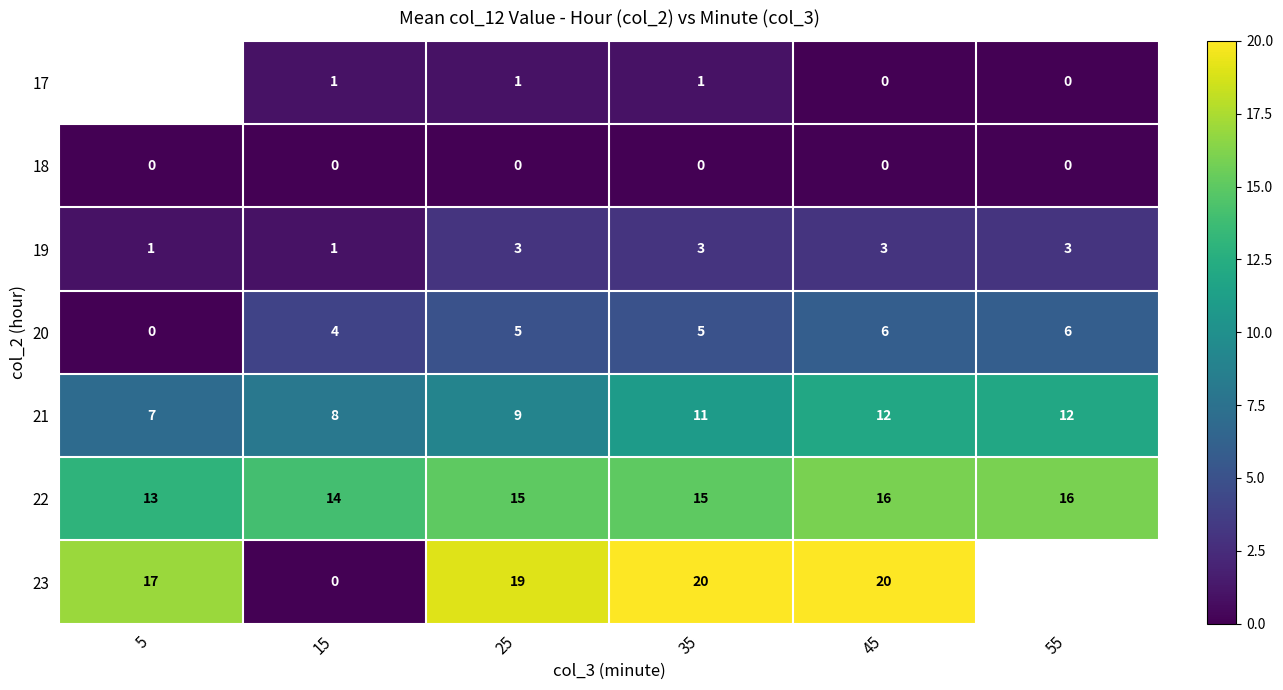

Between 5 and 55, which is larger?

55